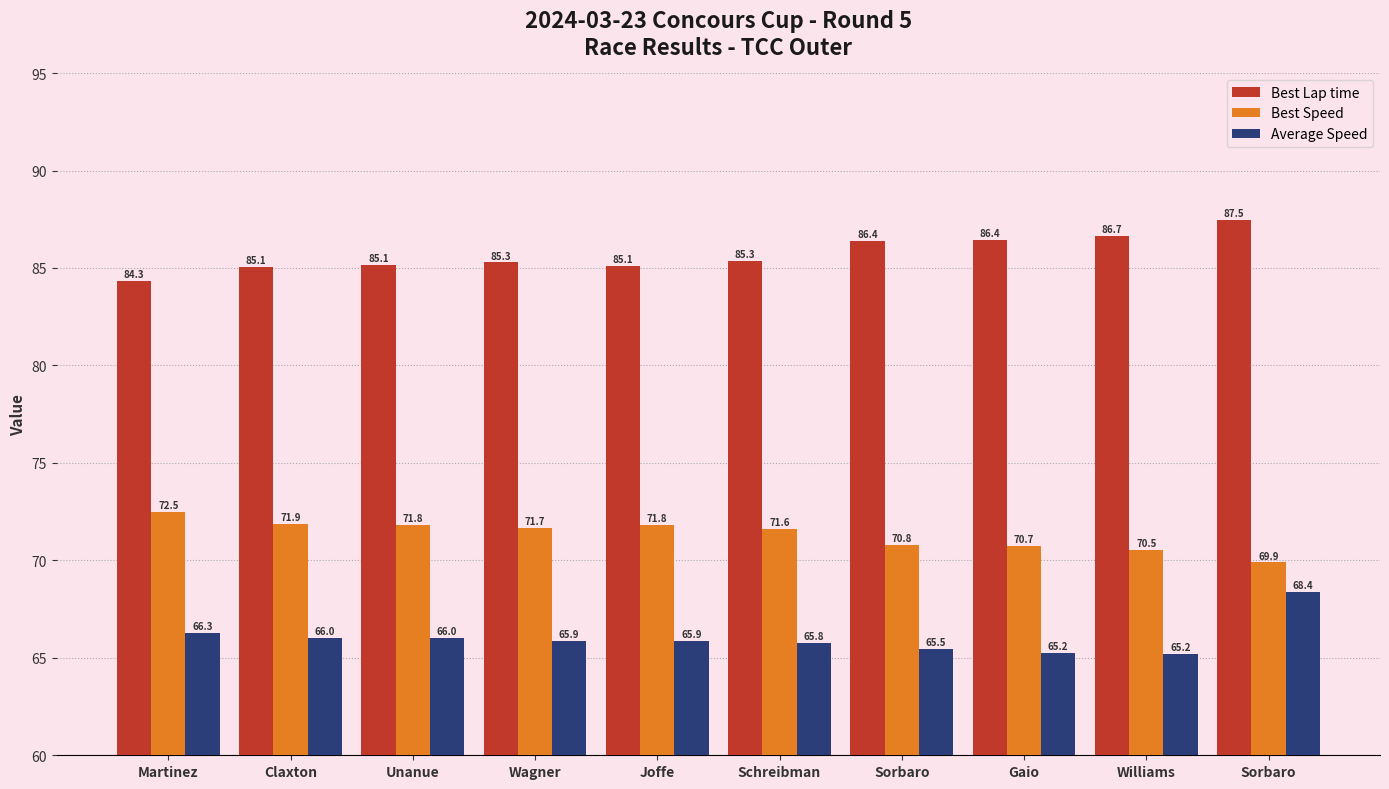

At which label is Best Speed closest to 71?

Sorbaro